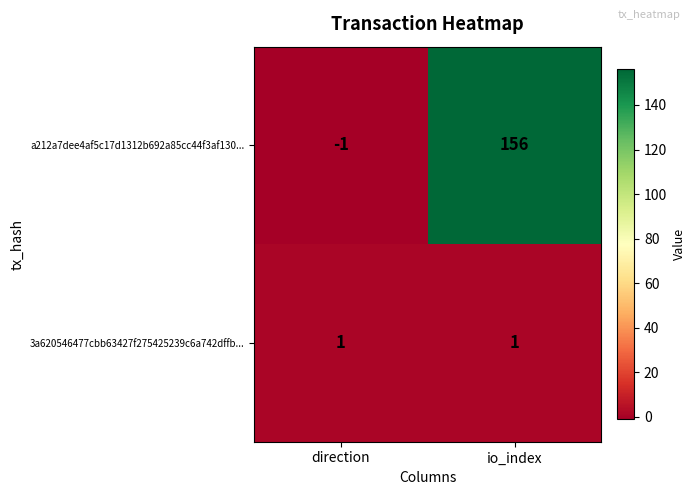

At which category is the sum across all series the highest?

io_index